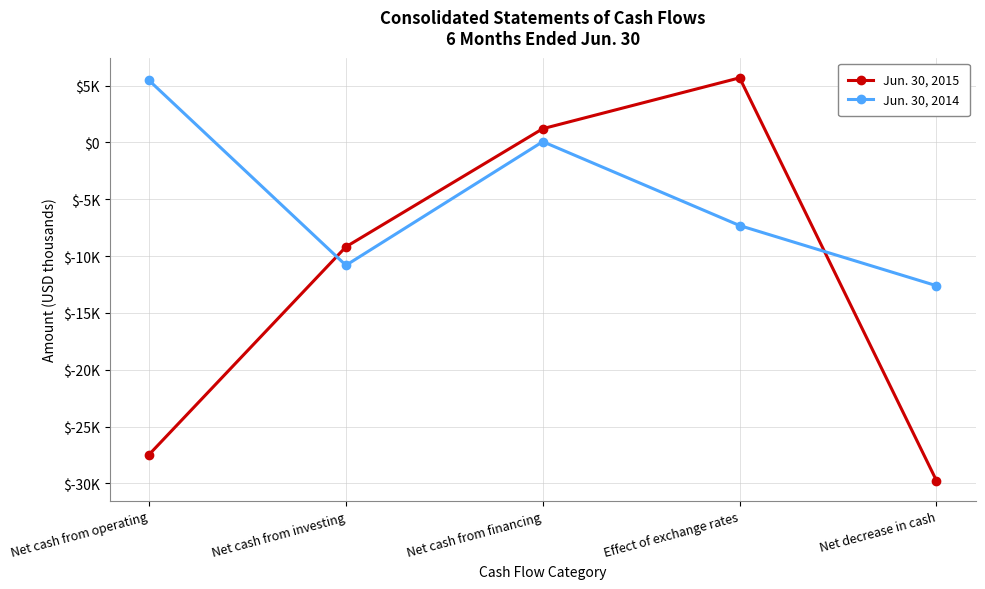

Reading right to left, what are all the values shown in this chart?

Jun. 30, 2015: -29762	5683	1208	-9187	-27466
Jun. 30, 2014: -12609	-7315	67	-10814	5453